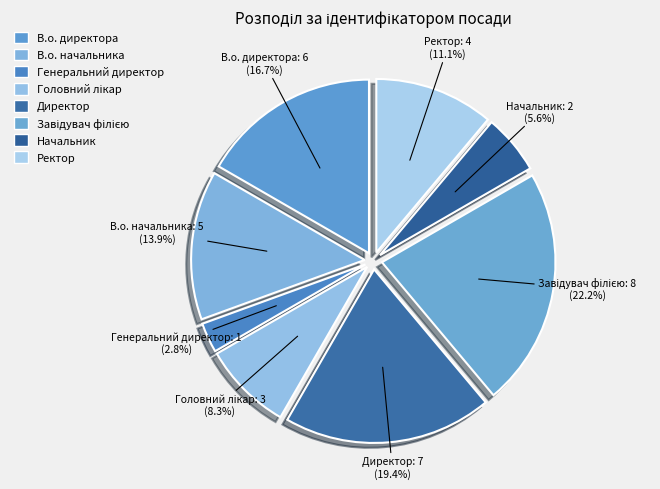

What is the total percentage of В.о. директора and Генеральний директор?

19.4%